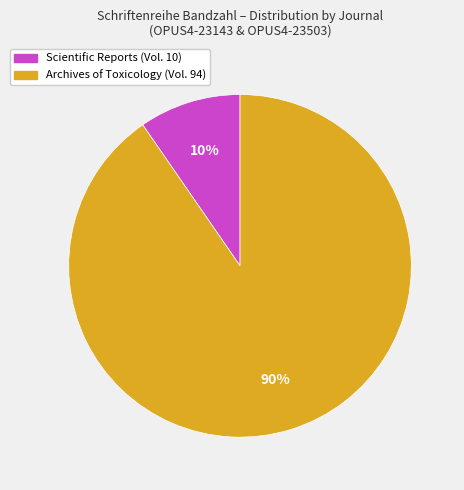

Combined, do Archives of Toxicology and Scientific Reports account for over 50%?

Yes